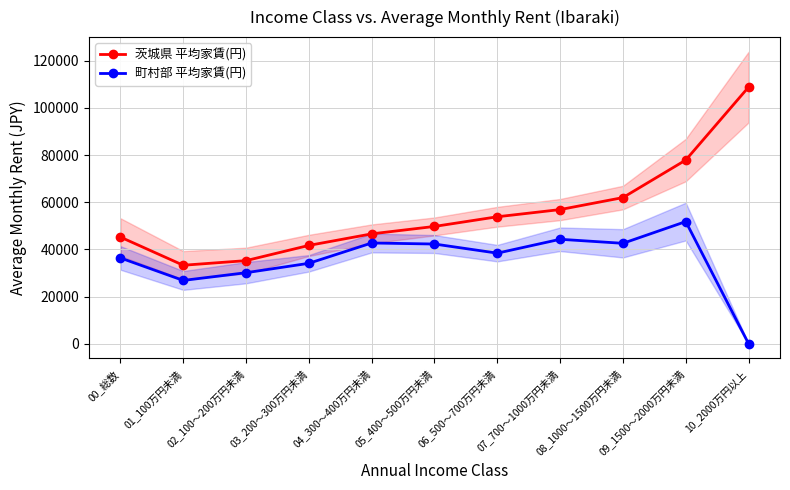

What is the label of the 2nd point from the left?

01_100万円未満